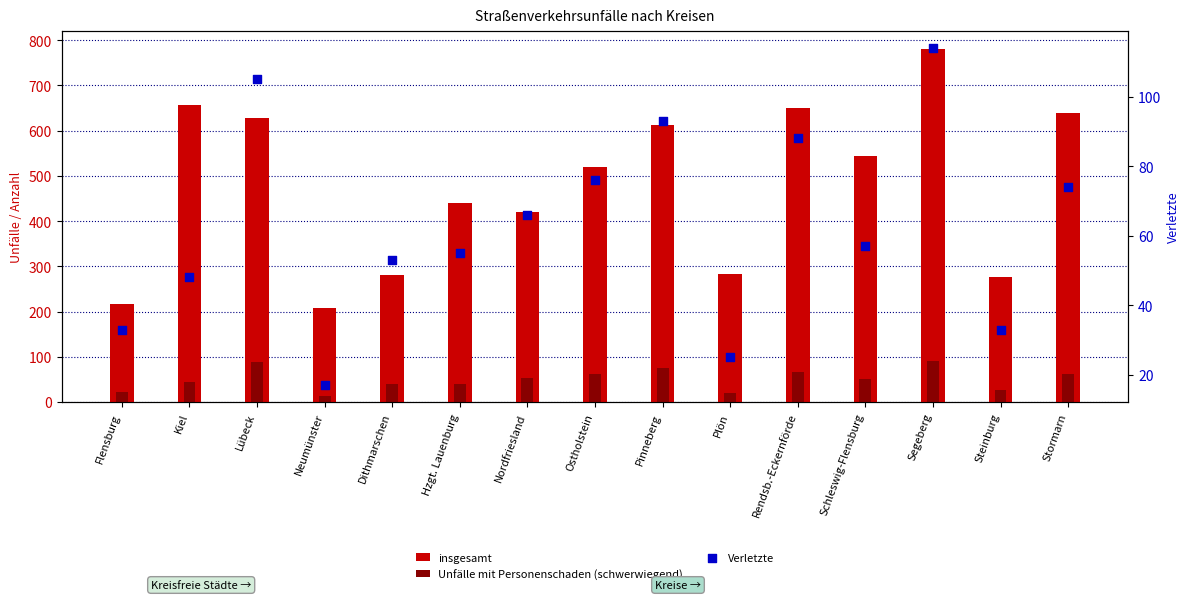

At which category is the sum across all series the highest?

Segeberg